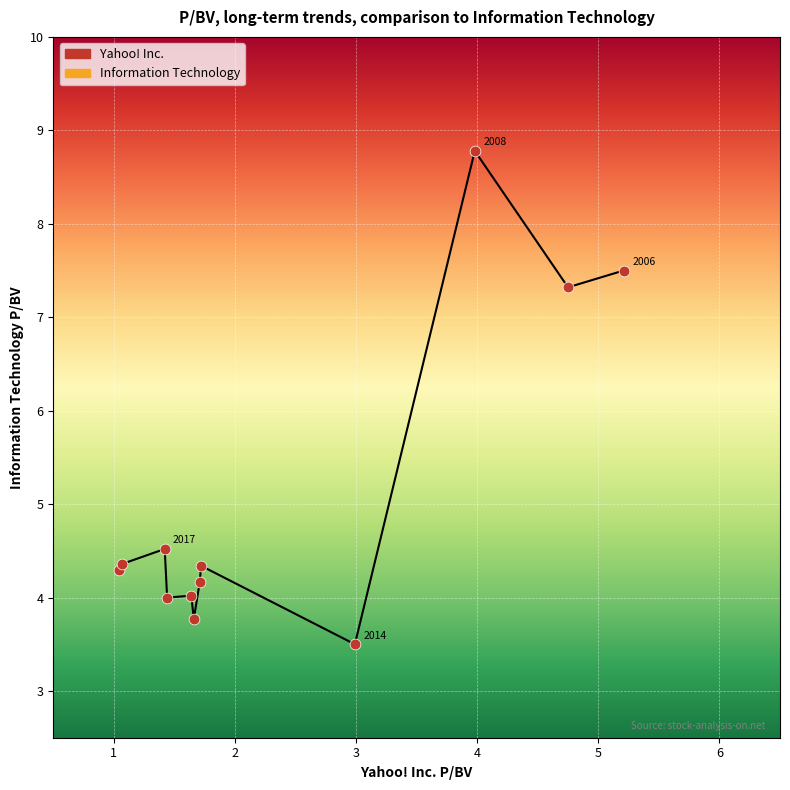

What is the difference between the maximum and minimum values?

5.3